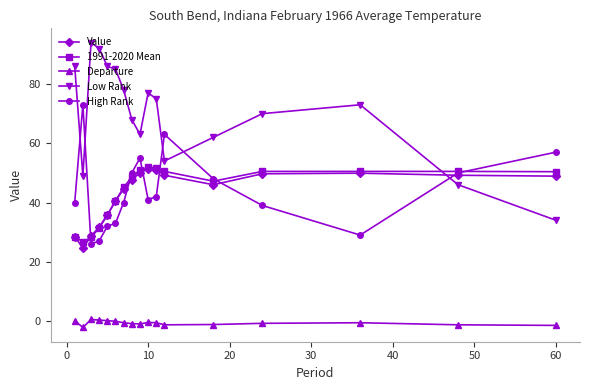

What is the smallest value displayed?

-2.2